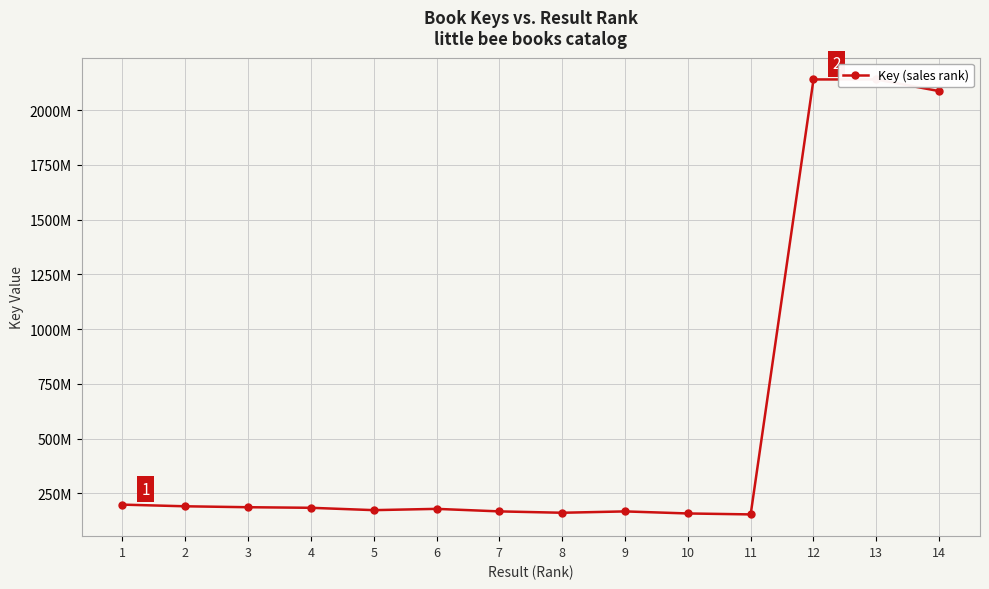

Is this an area chart (filled region under the line)?

No